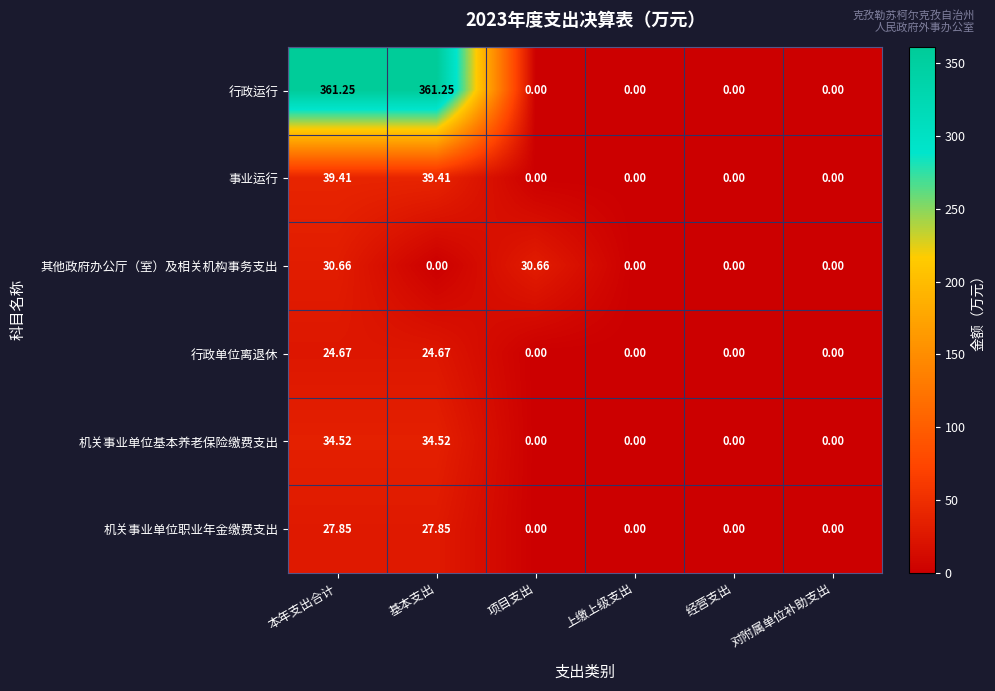

Which series has the widest spread of values?

行政运行